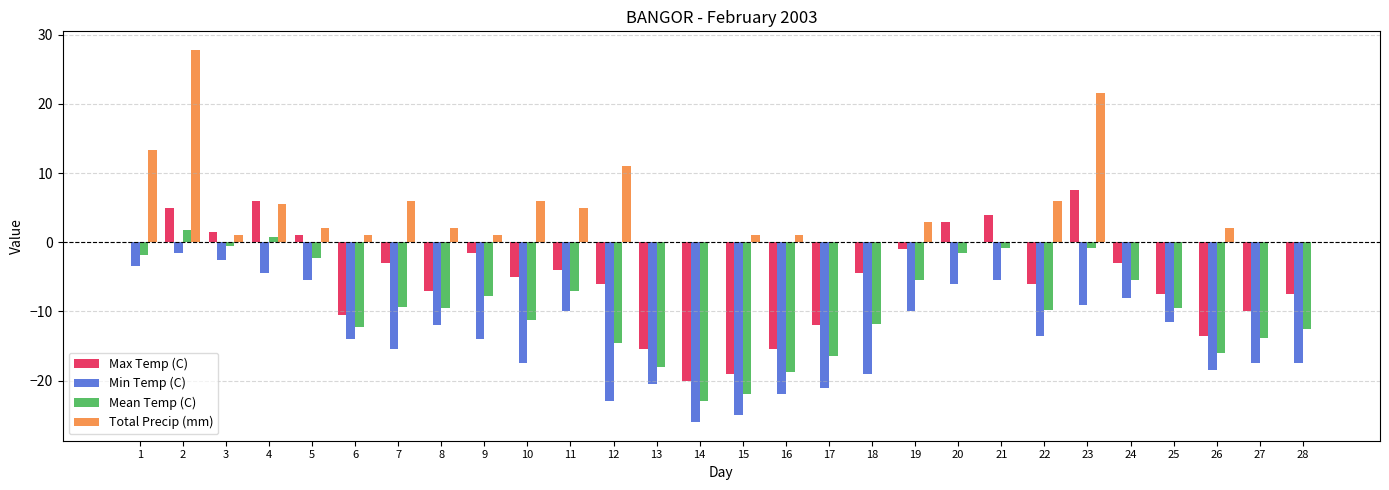

What is the sum of all Max Temp (C) values?

-144.0